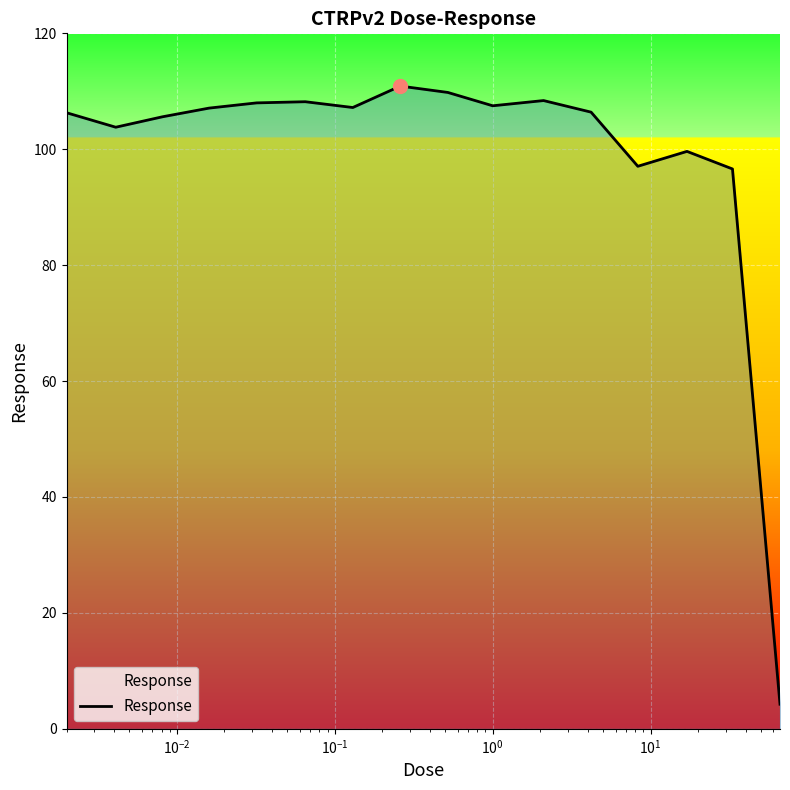

What is the minimum value shown in the chart?

4.2